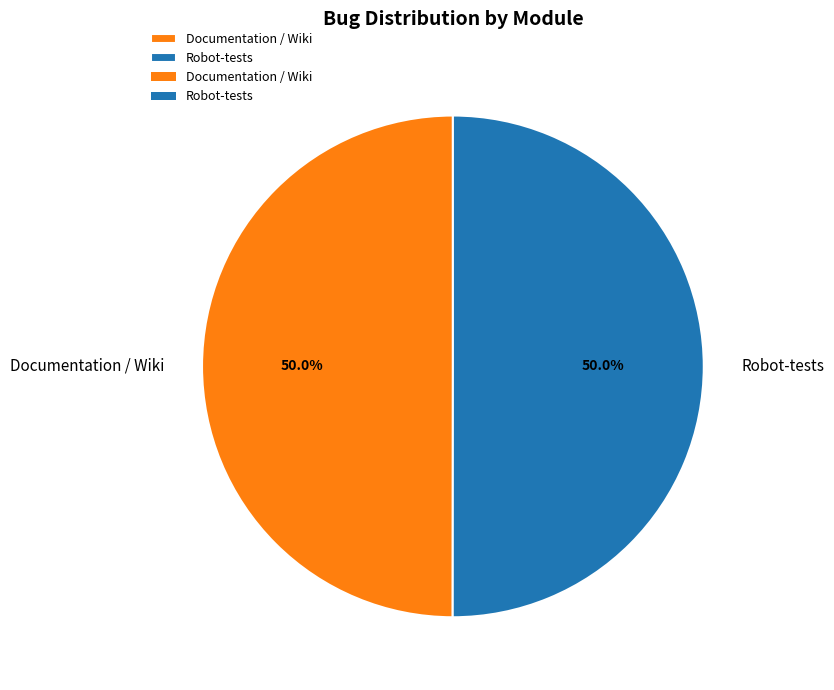

What portion of the pie excludes Documentation / Wiki?

50.0%